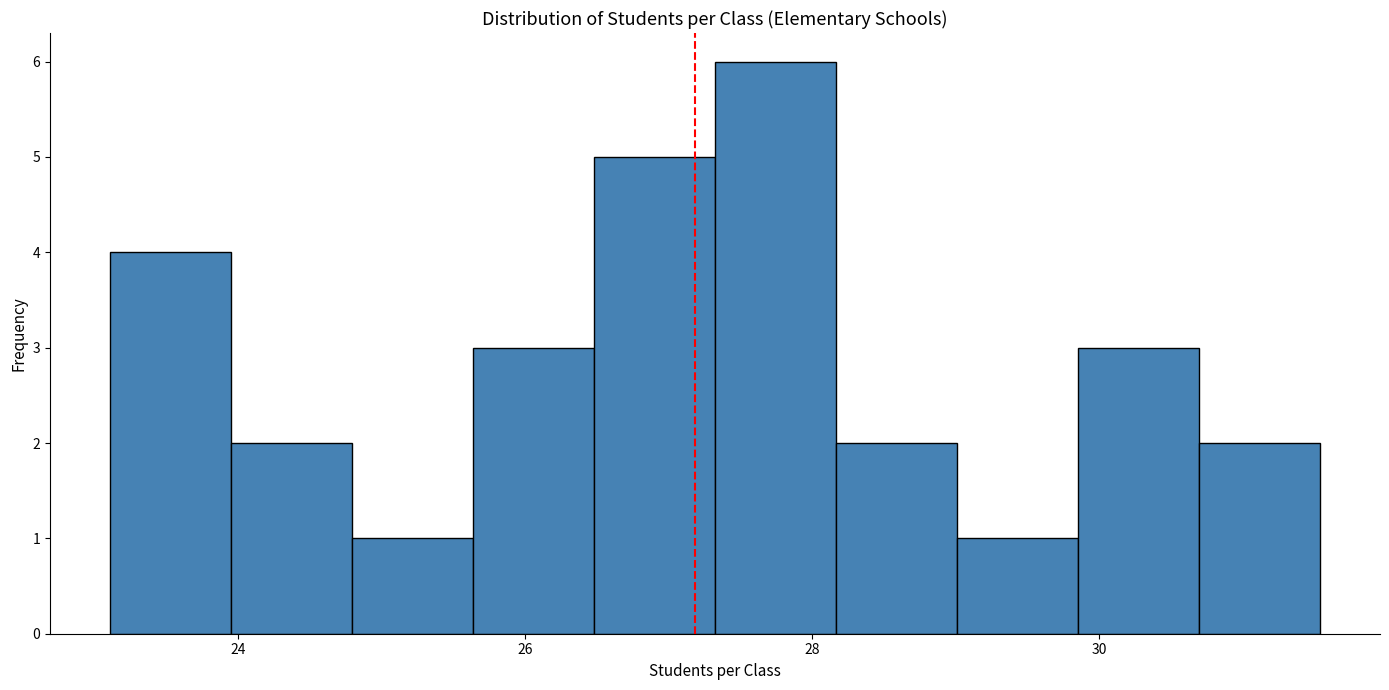

Reading left to right, transcribe this chart: for each bar, give the range it covers on the x-axis and its height. Neither the bar edges nor the heights are printed on the chart, so give them approximately, as read against the axes.

23.2 to 24.0: 4
24.0 to 24.8: 2
24.8 to 25.6: 1
25.6 to 26.4: 3
26.4 to 27.4: 5
27.4 to 28.2: 6
28.2 to 29.0: 2
29.0 to 29.8: 1
29.8 to 30.6: 3
30.6 to 31.6: 2